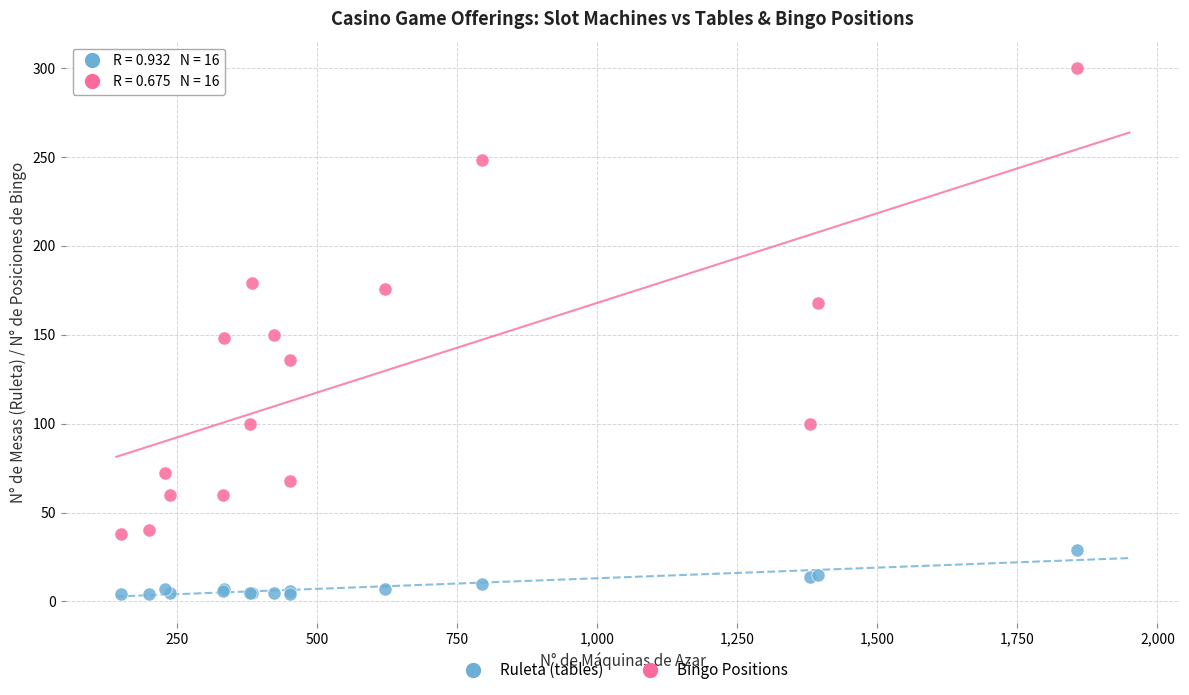

What is the X range (max minus min) for the scatter plot?

1707